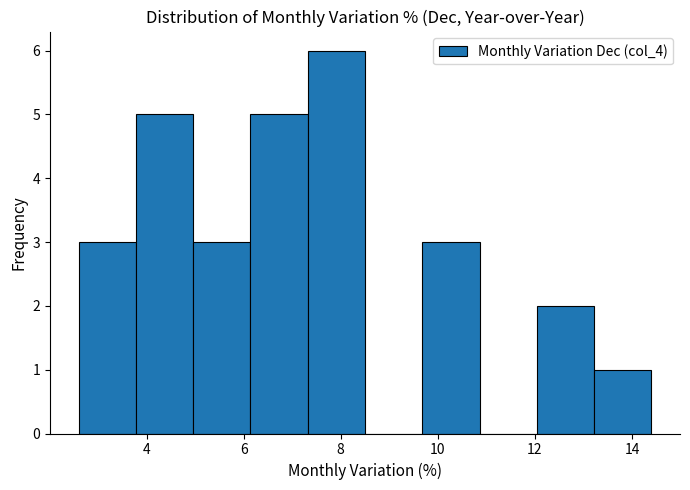

Which range on the x-axis has the tallest bar?

7.32 to 8.50